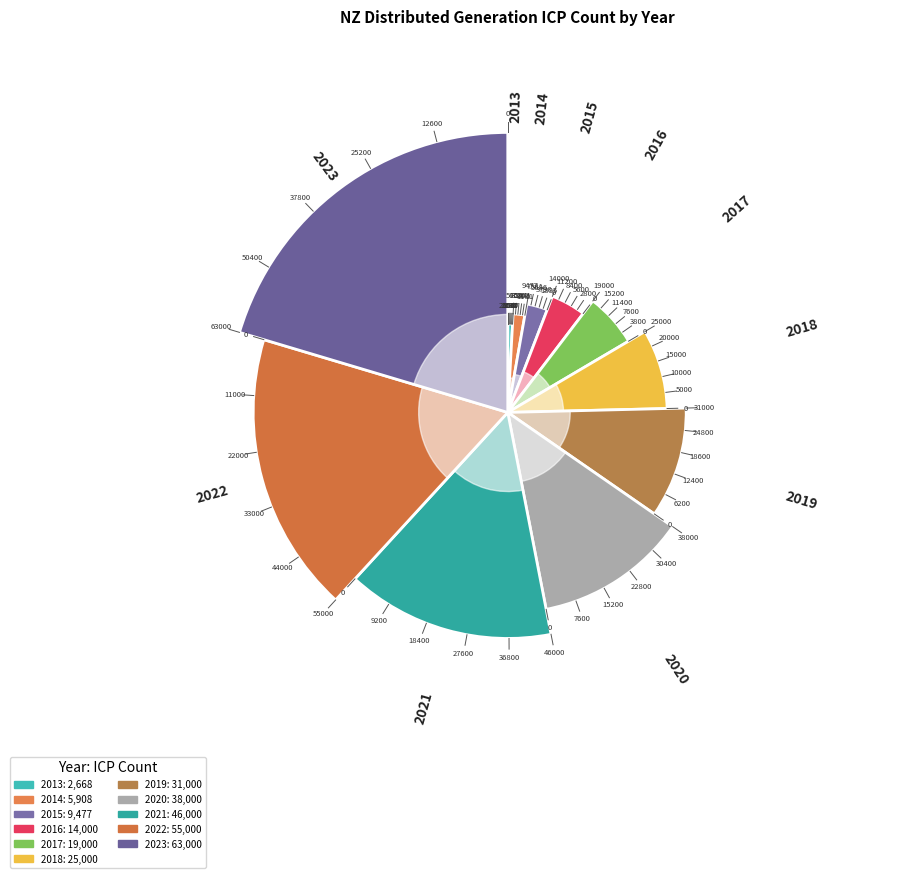

What is the ratio of the value at 2023 to the value at 2014?

10.7